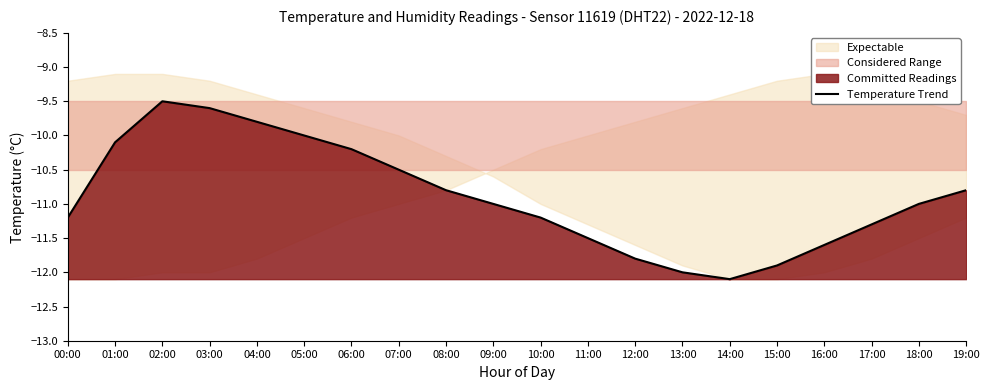

What is the label of the 20th point from the left?

19:00